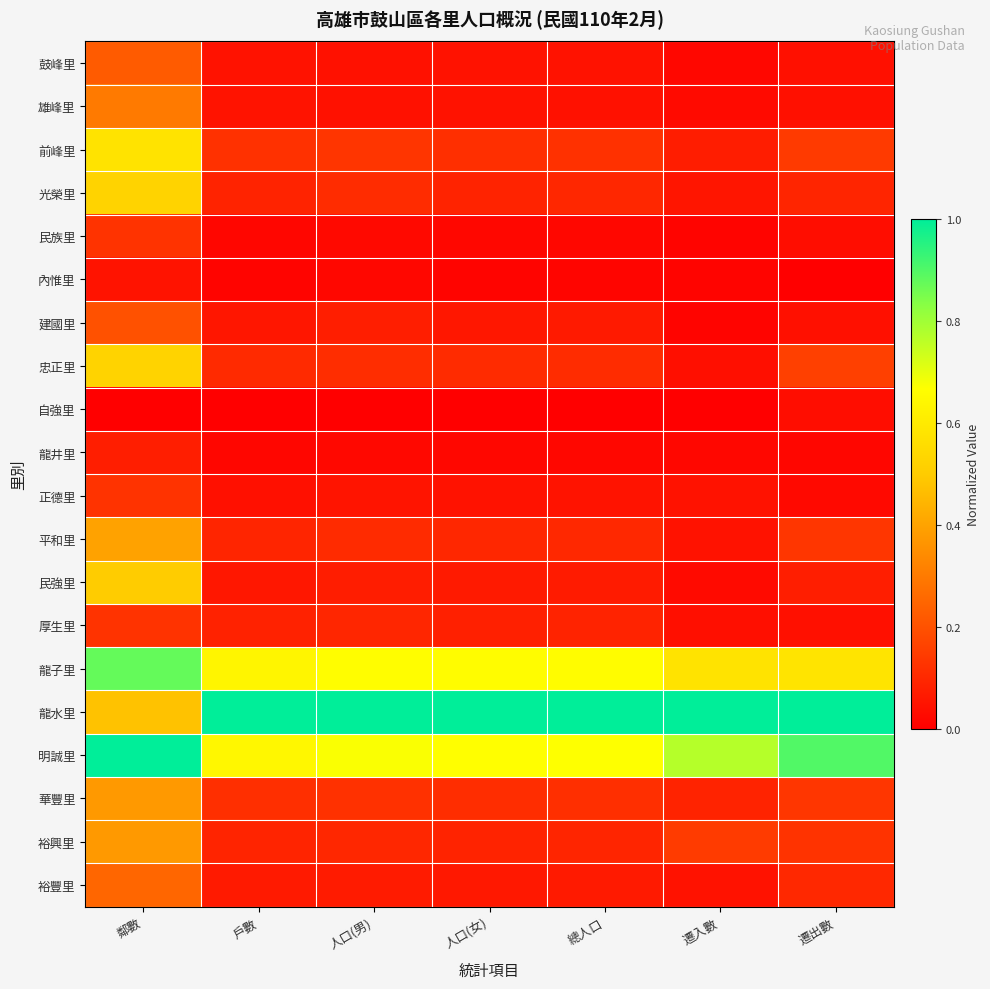

Rank the series by their maximum value, from lowest to highest.

自強里, 內惟里, 龍井里, 民族里, 正德里, 厚生里, 建國里, 鼓峰里, 裕豐里, 雄峰里, 華豐里, 裕興里, 平和里, 民強里, 光榮里, 忠正里, 前峰里, 龍子里, 龍水里, 明誠里